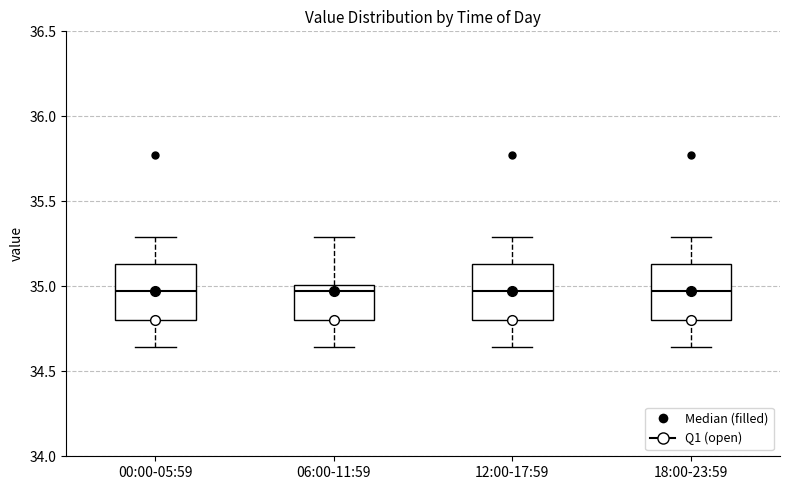

Reading left to right, transcribe this box plot: for each box, give where its median line is, the range the box spans, and where its two whiskers end, as read against the y-axis. The values are not printed on the chart, so give them approximately, as read against the axis.

00:00-05:59: median 34.95, box 34.80 to 35.15, whiskers 34.65 to 35.30
06:00-11:59: median 34.95, box 34.80 to 35.00, whiskers 34.65 to 35.30
12:00-17:59: median 34.95, box 34.80 to 35.15, whiskers 34.65 to 35.30
18:00-23:59: median 34.95, box 34.80 to 35.15, whiskers 34.65 to 35.30